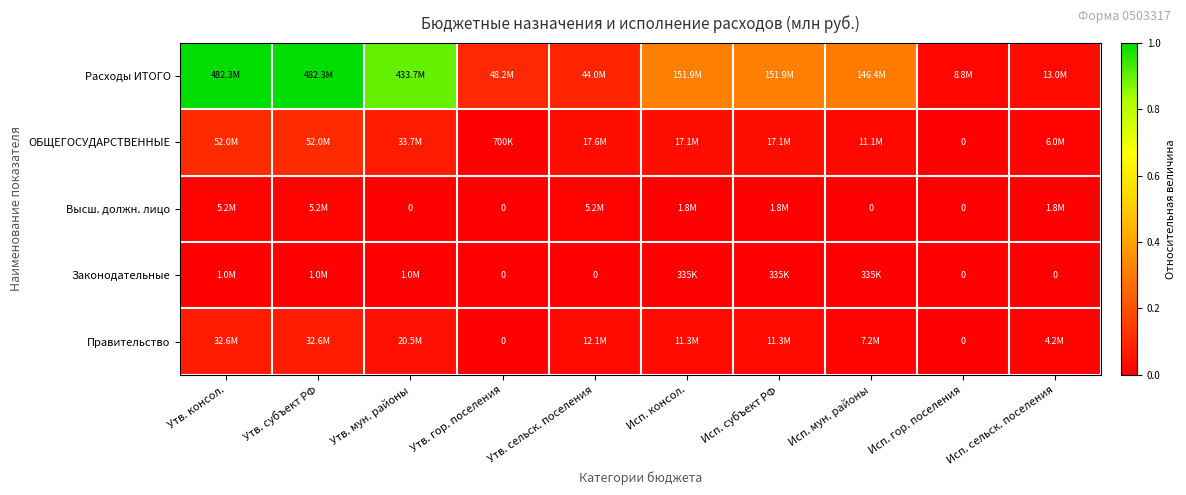

Is it true that ОБЩЕГОСУДАРСТВЕННЫЕ equals 0.0 at Утв. сельск. поселения?

False